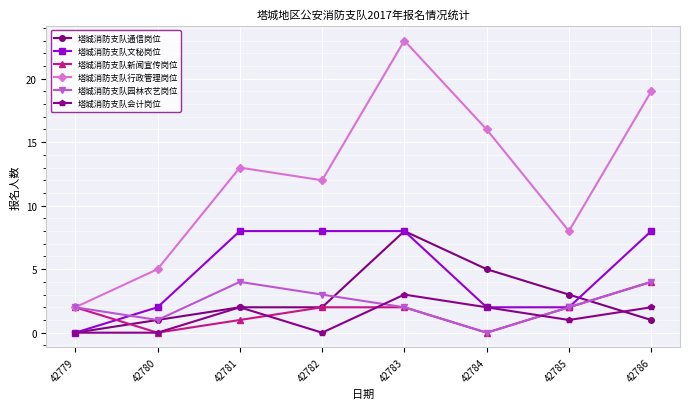

How many data points does each series have?

8